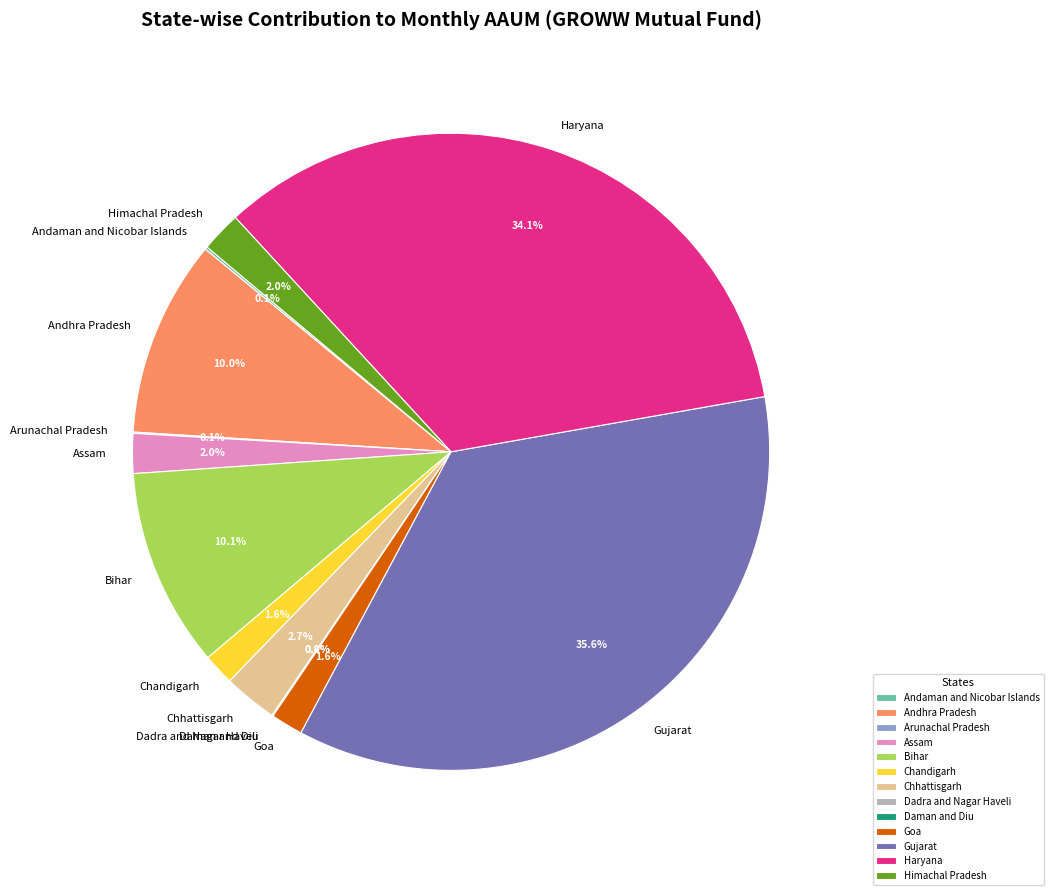

To the nearest percent, what is the combined percentage of Assam and Goa?

4%